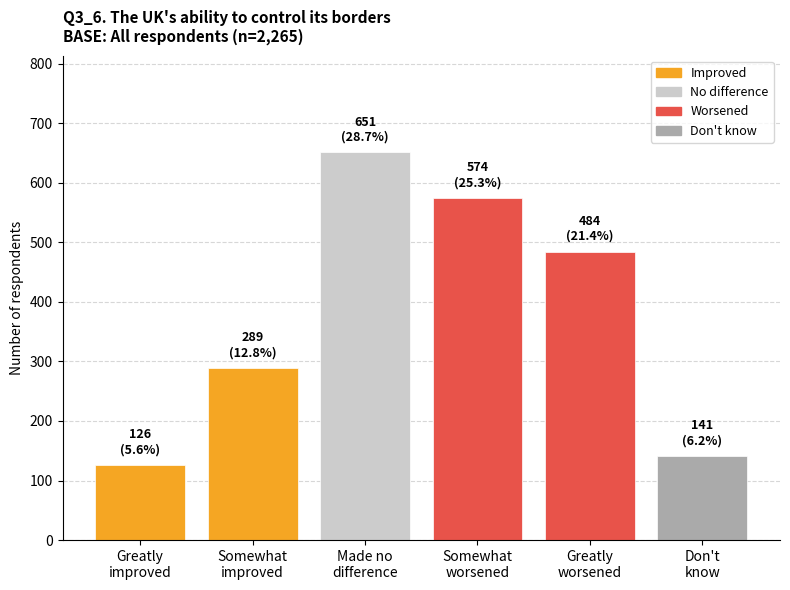

What is the value of the 3rd bar from the left?

651